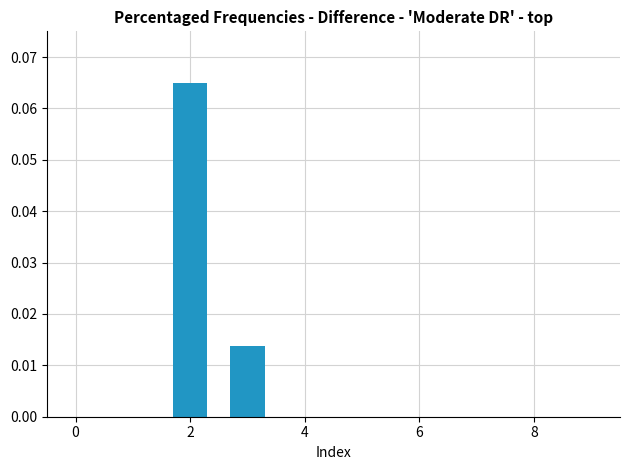

Count the values in the range 0 to 1.

10